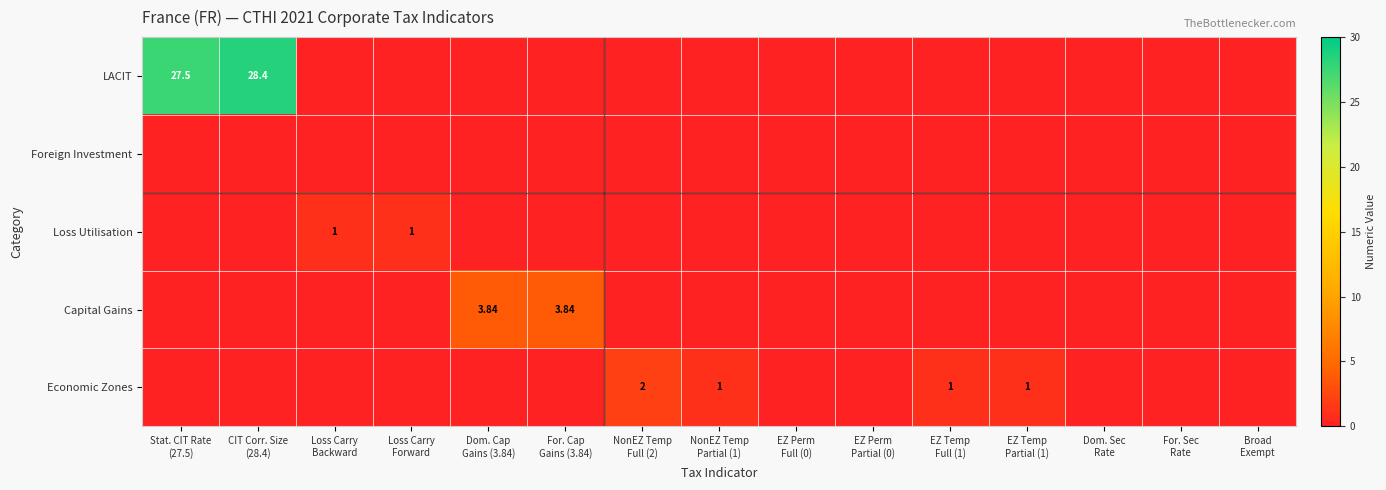

What is the spread (max minus min) of values at For. Cap
Gains (3.84)?

3.8